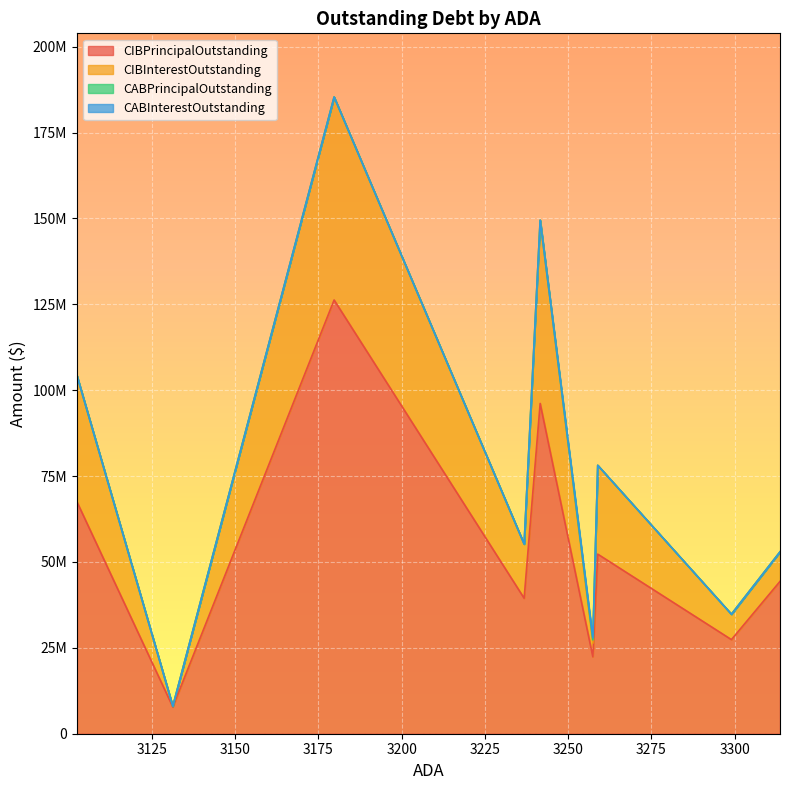

What is the difference between the CIBInterestOutstanding values at 3236.78 and 3179.75?

43316574.0